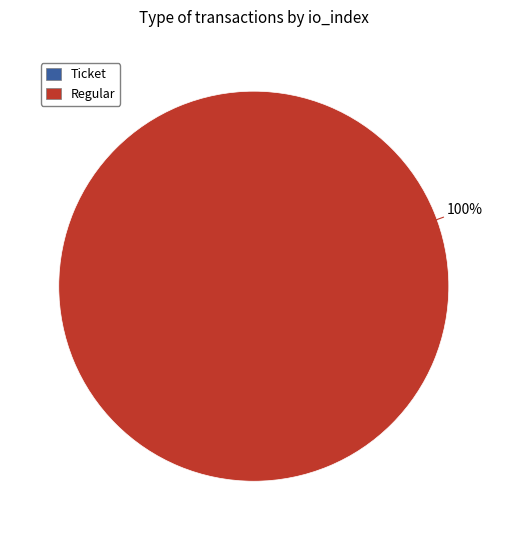

To the nearest percent, what is the difference between the largest and smallest slice percentages?

100%